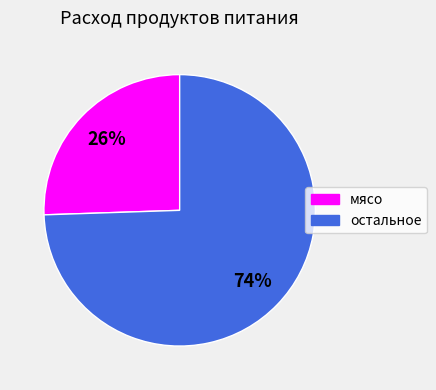

Which category accounts for the majority?

остальное